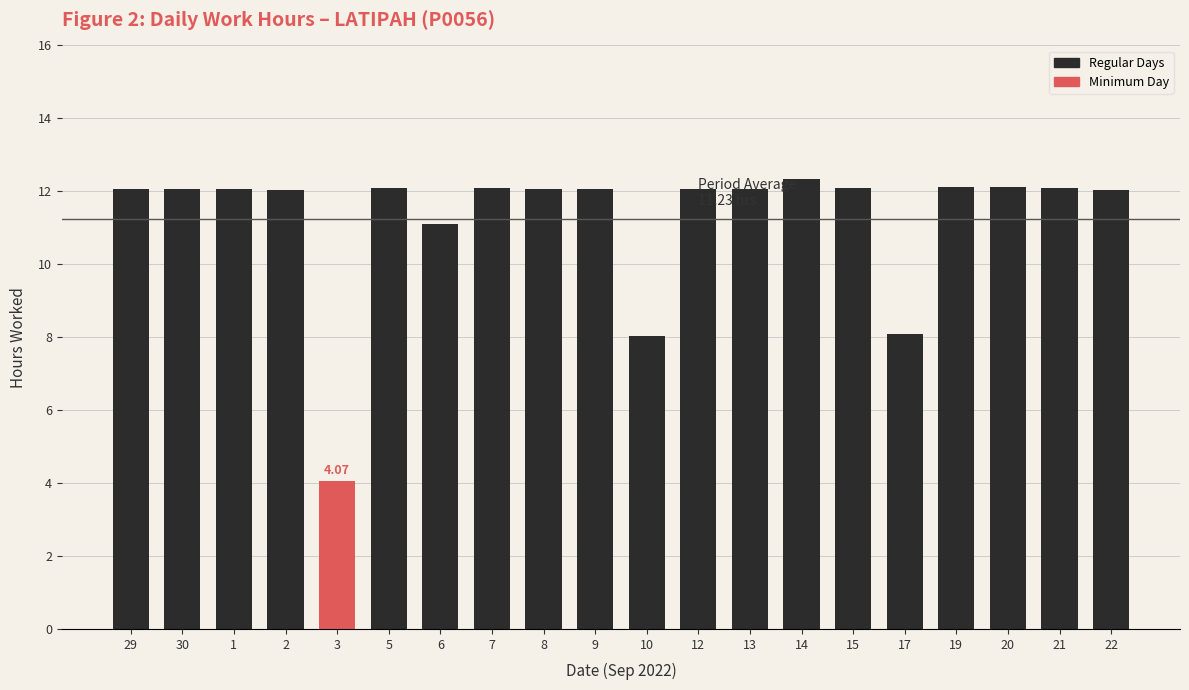

What is the label of the 9th bar from the left?

8